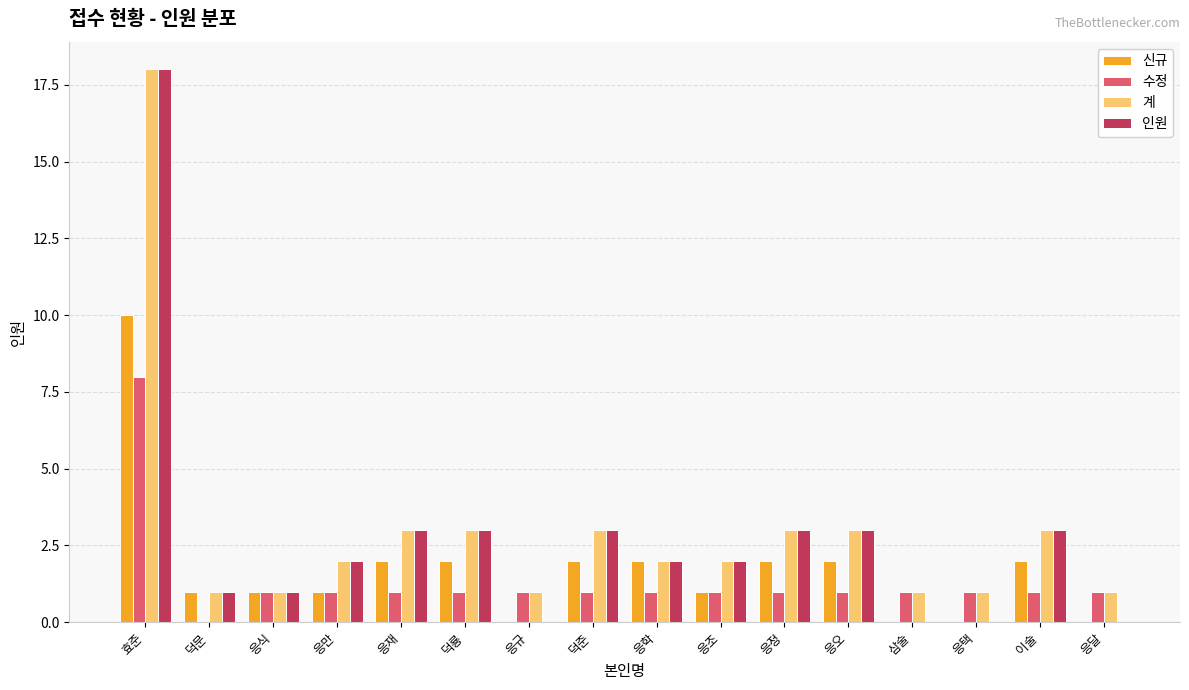

What is the spread (max minus min) of values at 응만?

1